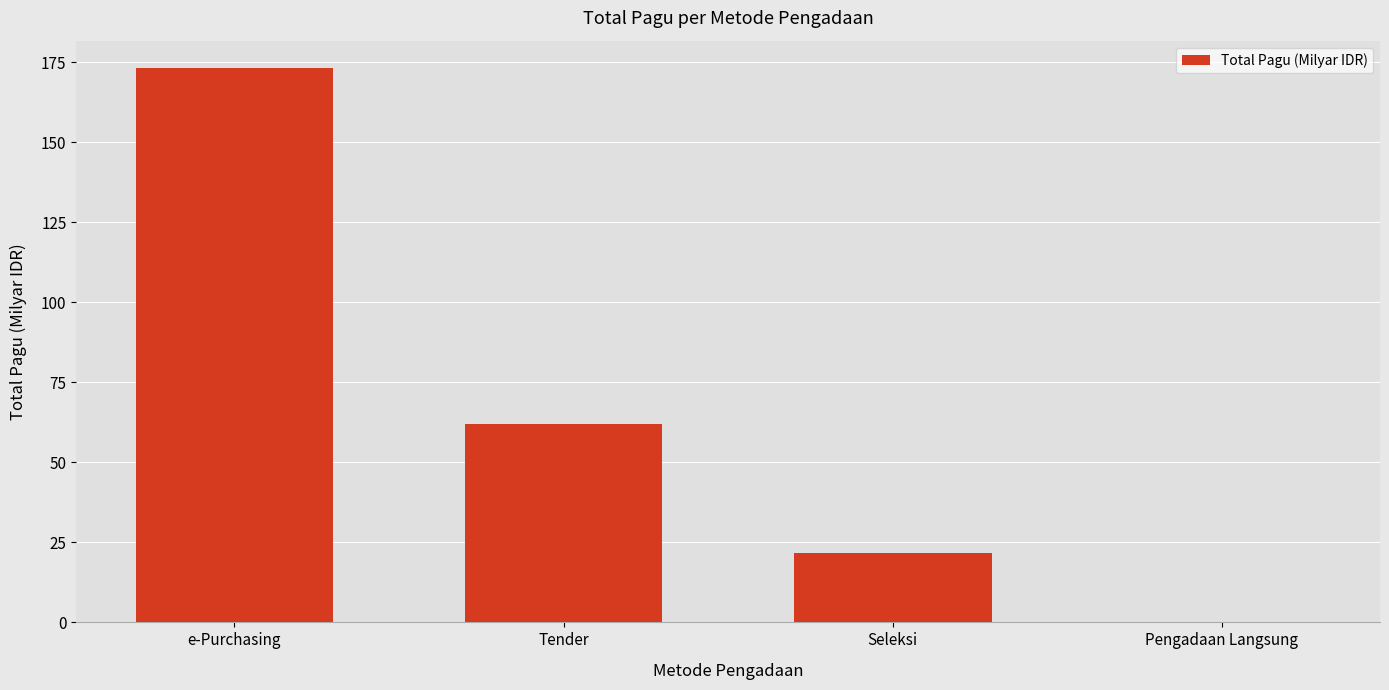

What is the maximum value shown in the chart?

173.1